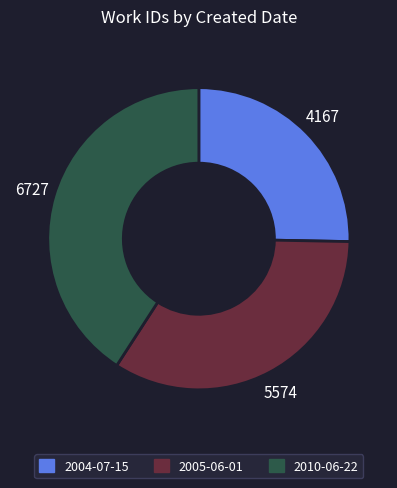

Is 2004-07-15 the majority of the pie?

No